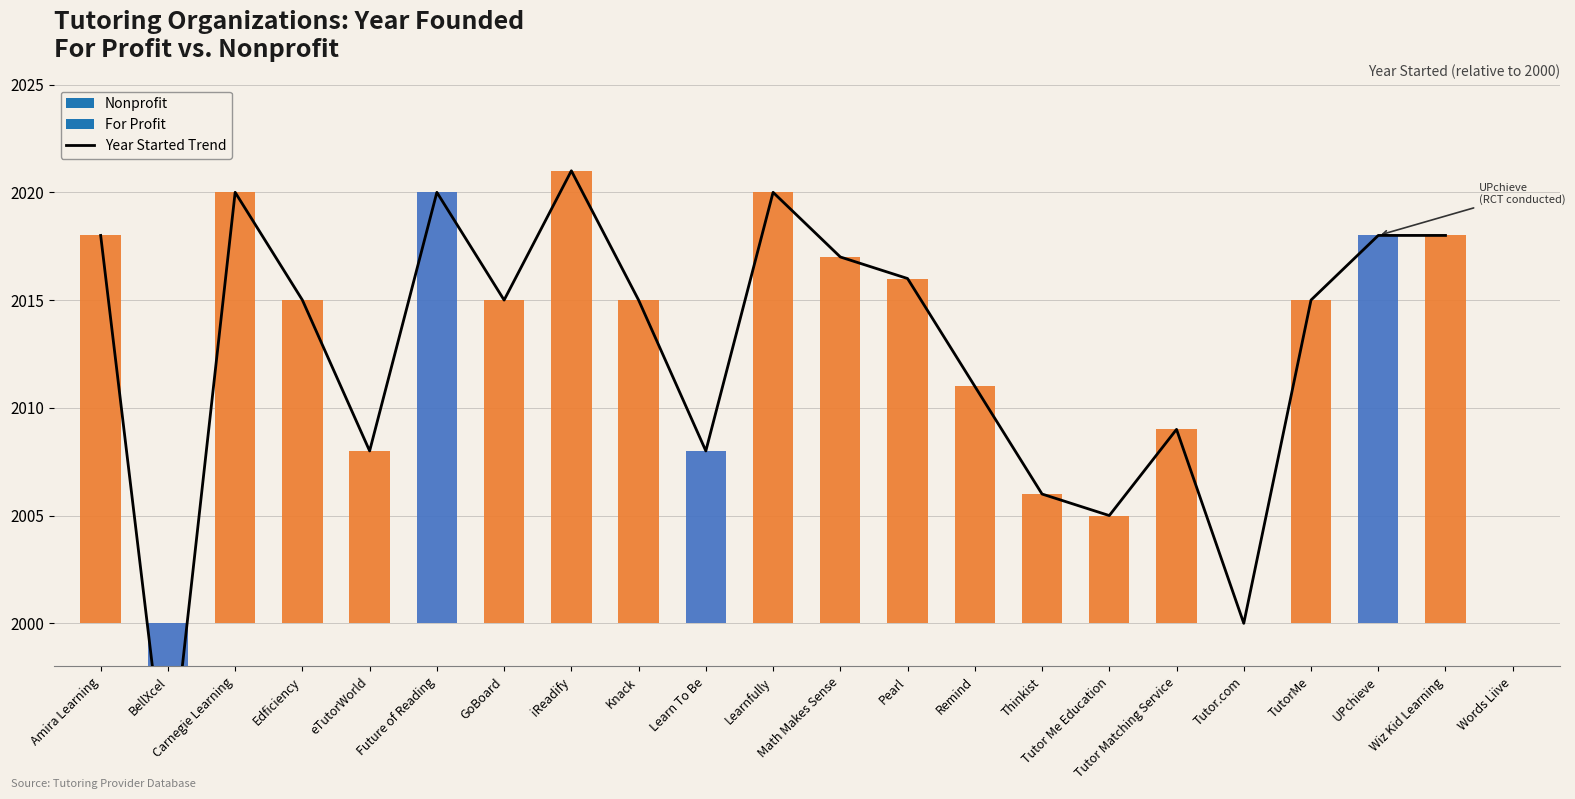

How many values are below 15?

8